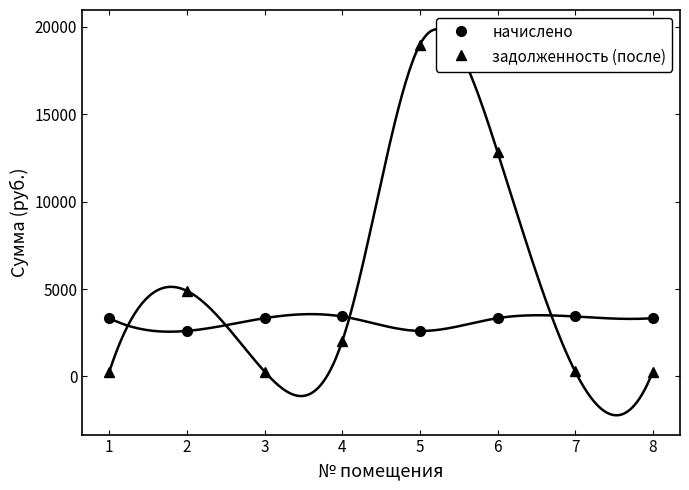

What is the value of the начислено point at the 3rd from the left?

3334.0